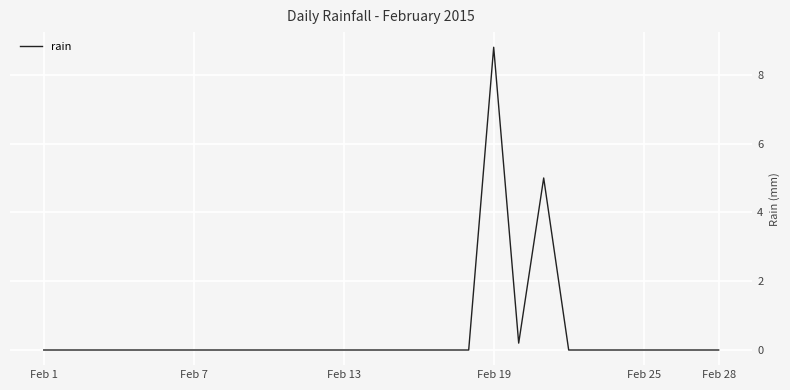

What is the difference between the maximum and second lowest values?

8.8